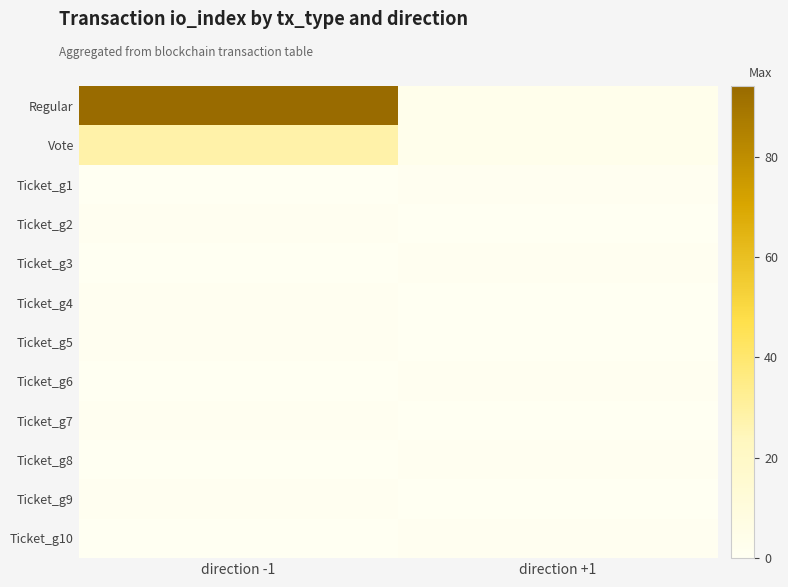

Which series has the largest total across all categories?

Regular